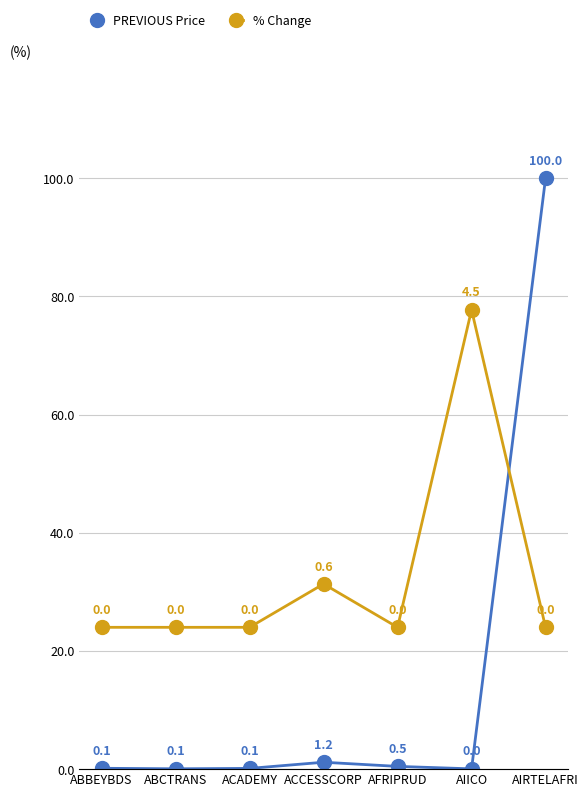

True or false: % Change and PREVIOUS Price intersect in this chart.

True